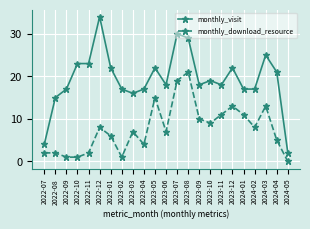

Which series has the largest total across all categories?

monthly_visit